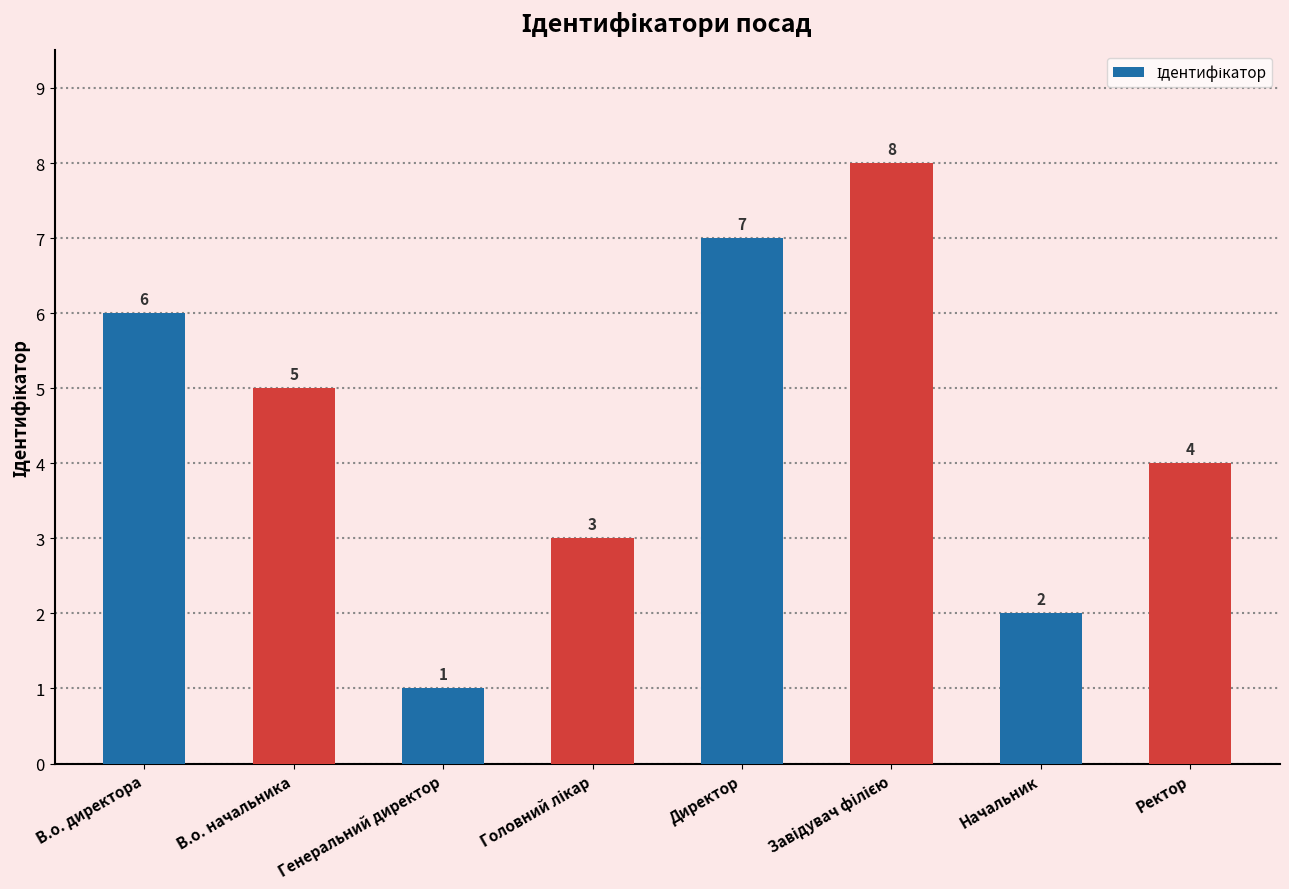

What is the value of the 1st bar from the left?

6